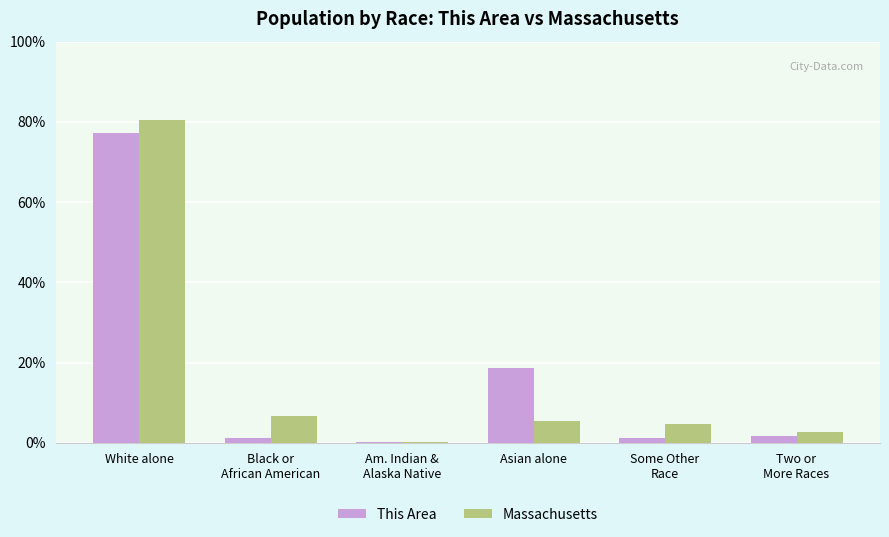

What value does the Massachusetts series have at White alone?

80.4